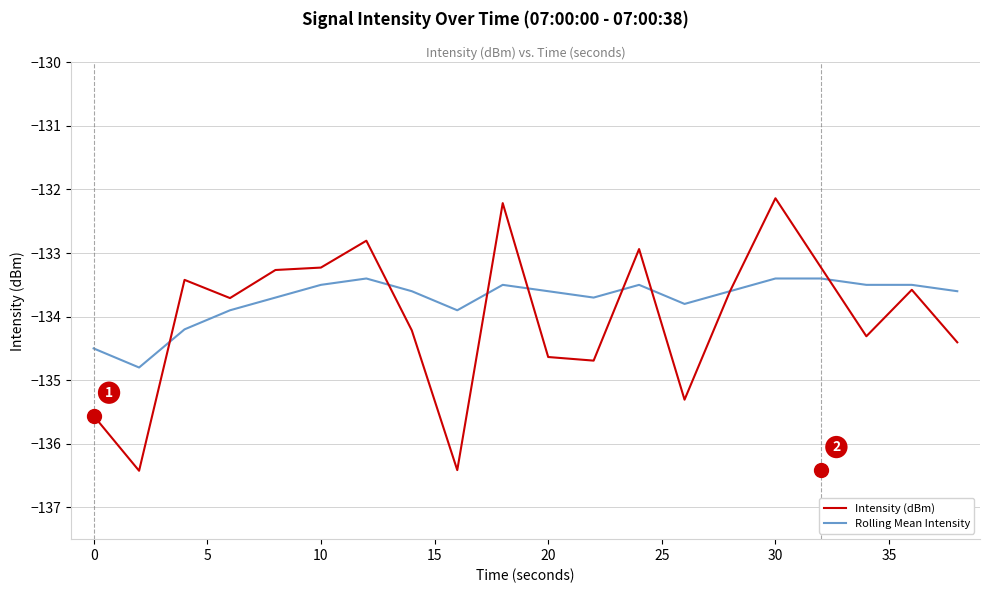

Which series has the widest spread of values?

Intensity (dBm)